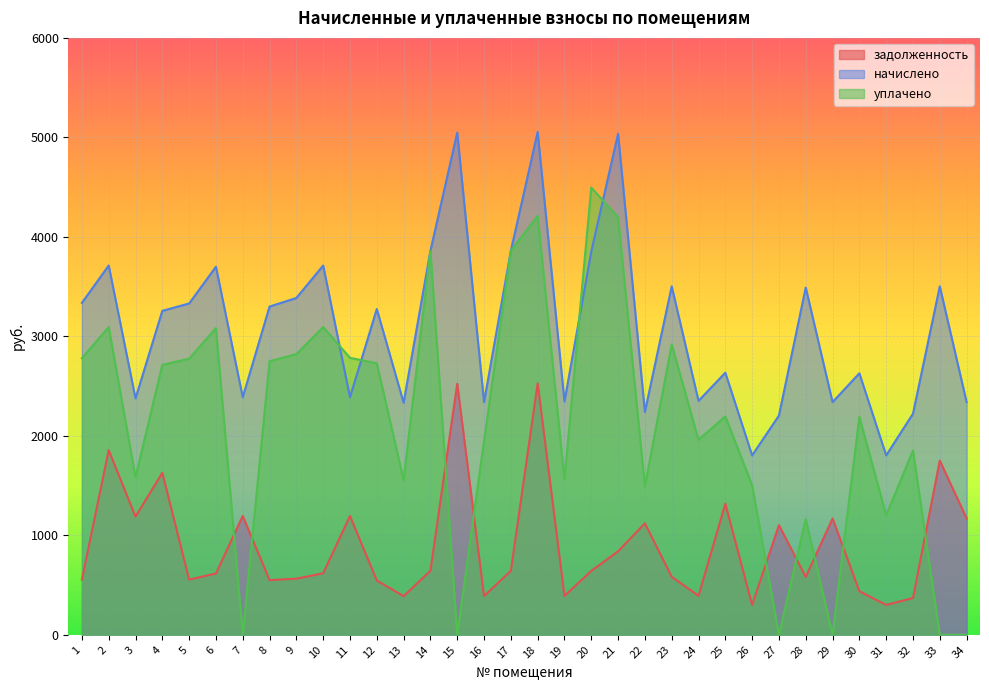

Reading left to right, transcribe all the data shown in this chart.

задолженность: 556.1	1856.0	1188.1	1628.2	555.1	616.6	1194.3	549.9	564.3	618.7	1194.3	545.8	388.9	643.3	2524.0	389.9	643.3	2527.1	390.9	642.3	839.3	1120.4	583.8	391.9	1317.4	300.6	1101.9	581.7	1169.6	438.1	300.6	370.4	1751.4	1169.6
начислено: 3336.5	3712.1	2376.2	3256.5	3330.4	3699.8	2388.5	3299.6	3385.8	3712.1	2388.5	3275.0	2333.1	3859.8	5047.9	2339.3	3859.8	5054.1	2345.5	3853.7	5035.6	2240.8	3502.7	2351.6	2634.8	1803.7	2203.9	3490.4	2339.3	2628.6	1803.7	2222.3	3502.7	2339.3
уплачено: 2780.4	3093.4	1584.2	2713.8	2775.3	3083.2	0.0	2749.7	2821.5	3093.4	2784.4	2729.2	1555.4	3859.8	0.0	1949.4	3859.8	4211.8	1563.6	4496.0	4196.4	1493.8	2918.9	1959.7	2195.7	1503.1	0.0	1163.5	0.0	2190.5	1202.5	1852.0	0.0	0.0